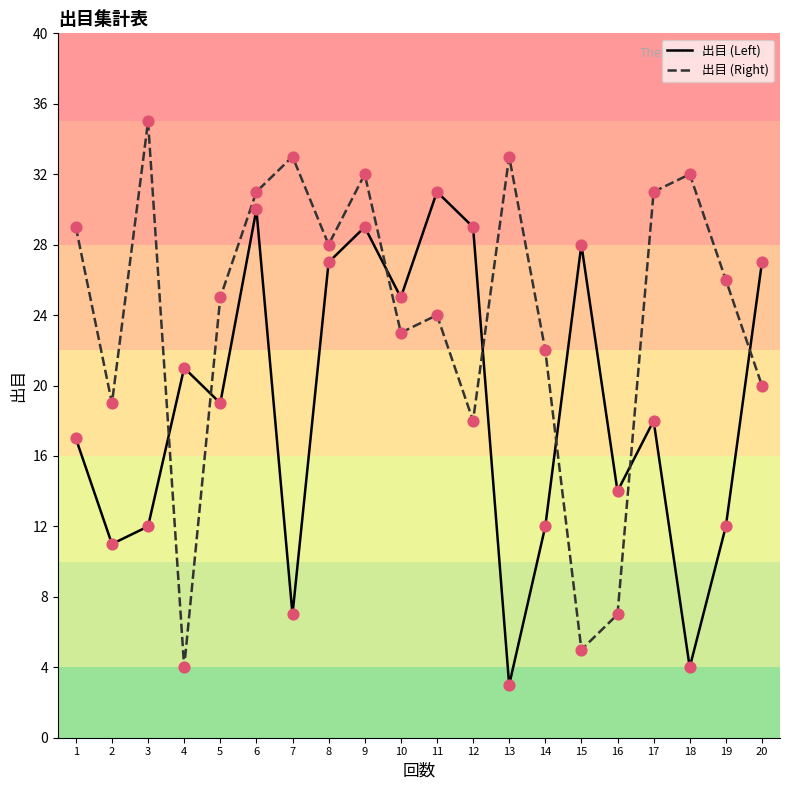

Is the value of 出目 (Right) at 20 greater than the value of 出目 (Left) at 14?

Yes